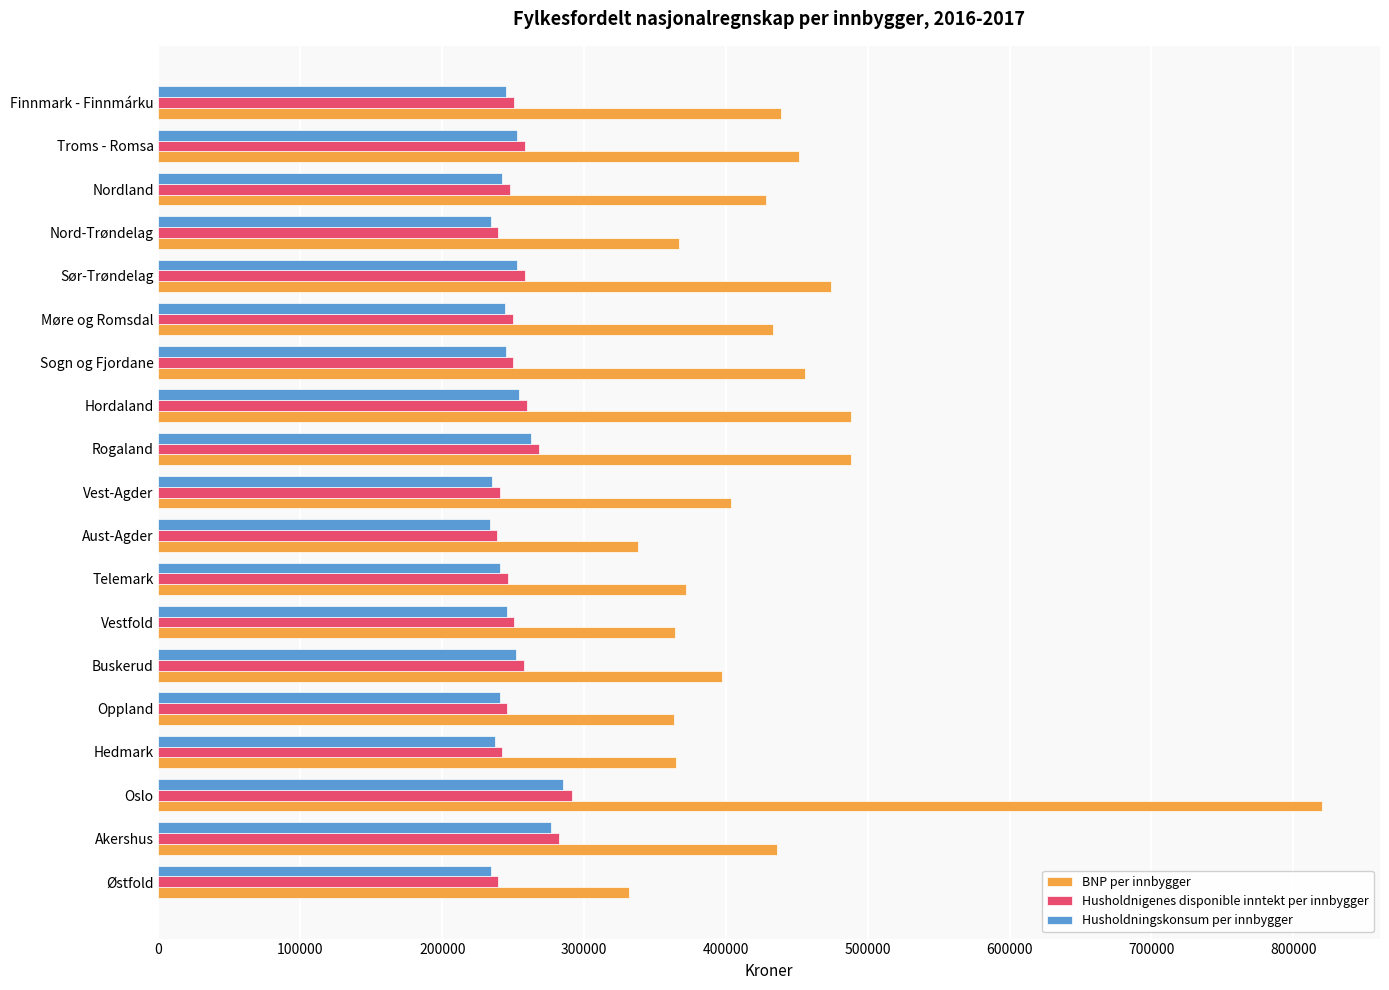

Which series has the largest range (max minus min)?

BNP per innbygger